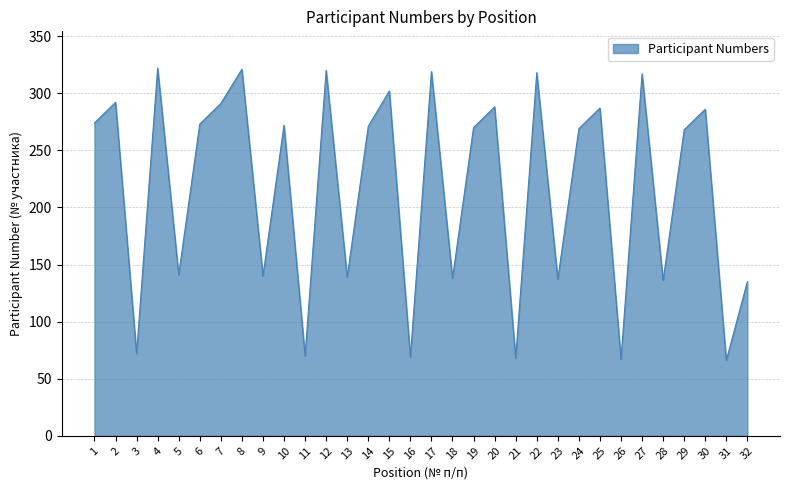

The chart shows a value of 66 at 31. True or false?

True